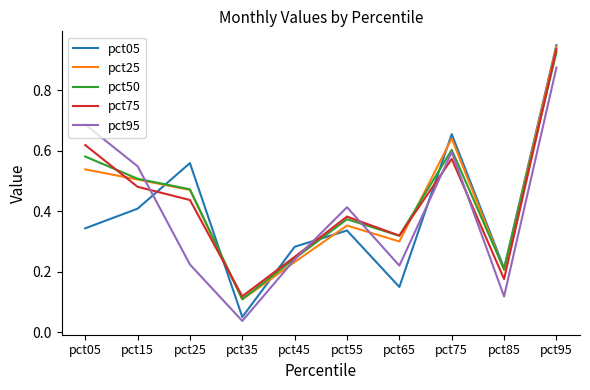

Is the value of pct05 at pct45 greater than the value of pct95 at pct35?

Yes